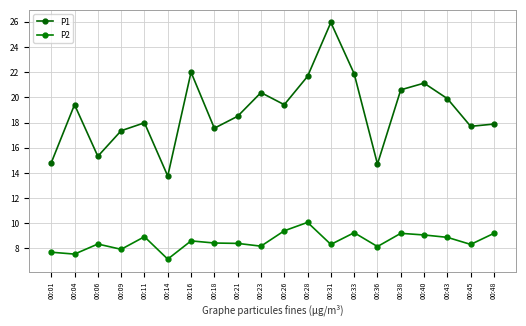

Count the number of categories in the chart.

20